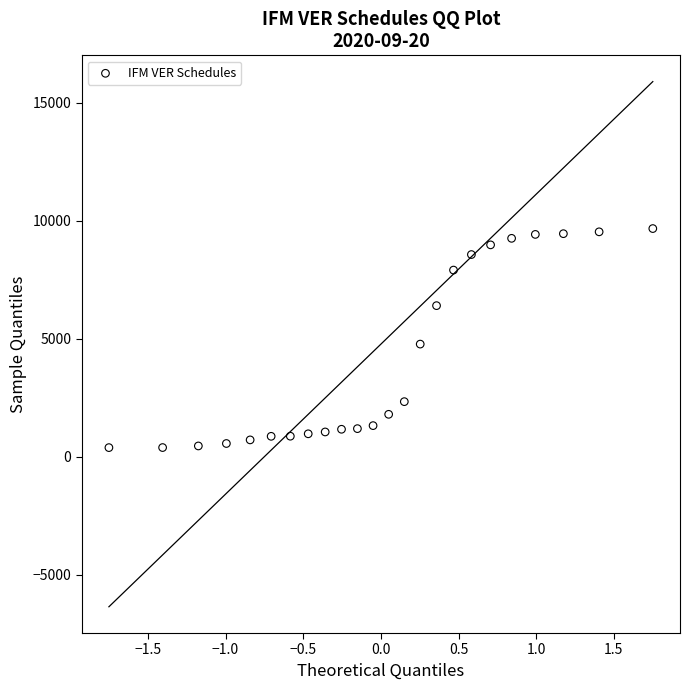

What is the range of X values (max minus min)?

3.5